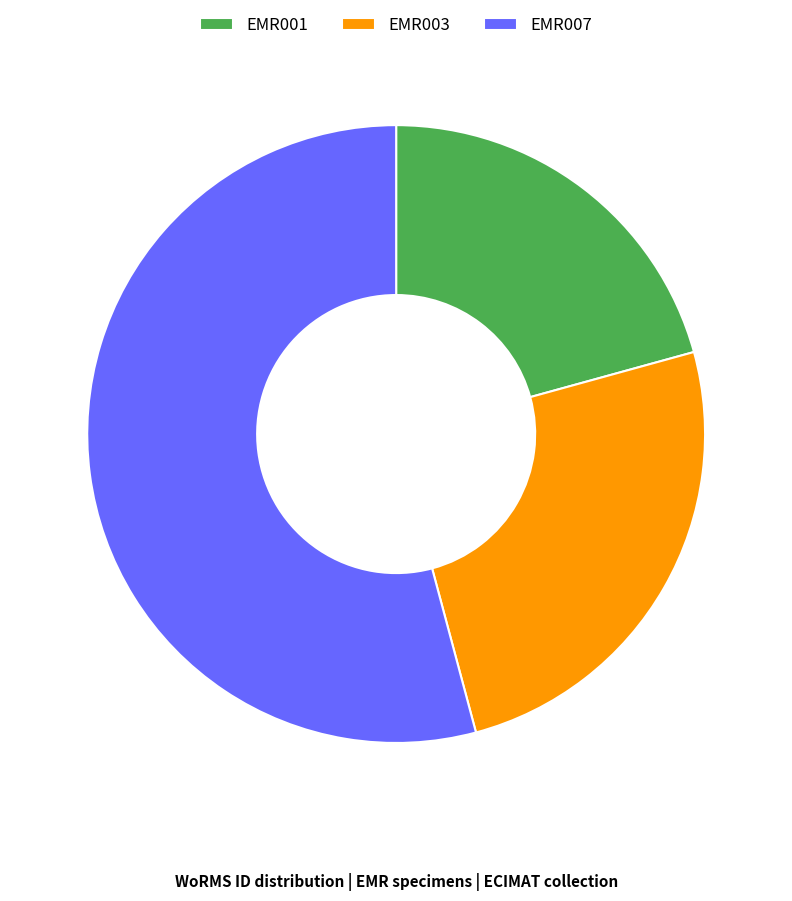

The EMR007 slice represents 45% of the pie. True or false?

False